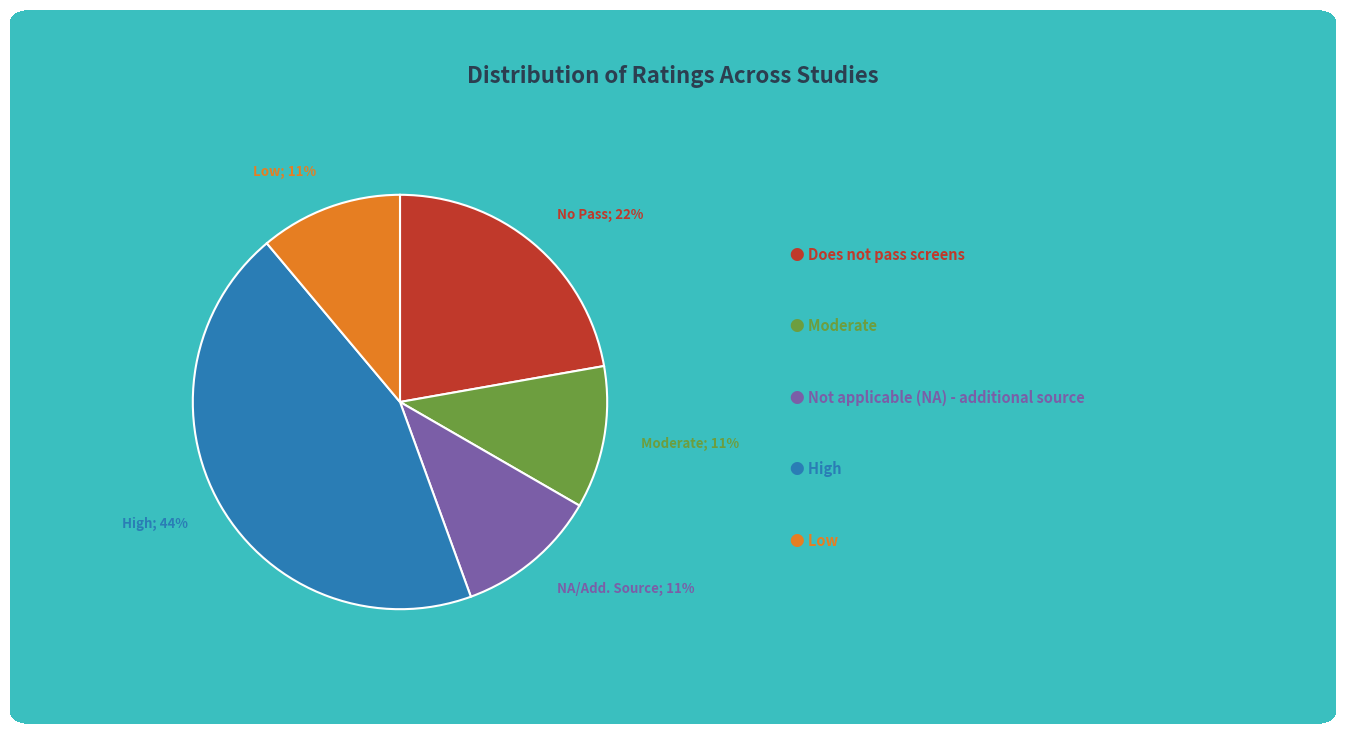

Count the number of slices in the pie.

5